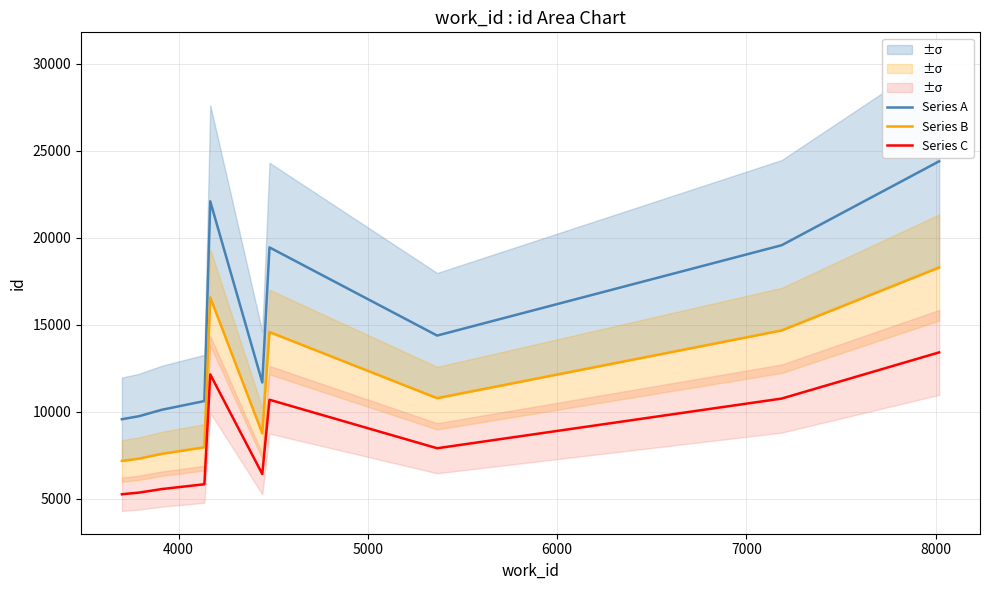

What is the sum of all Series B values?

113787.0